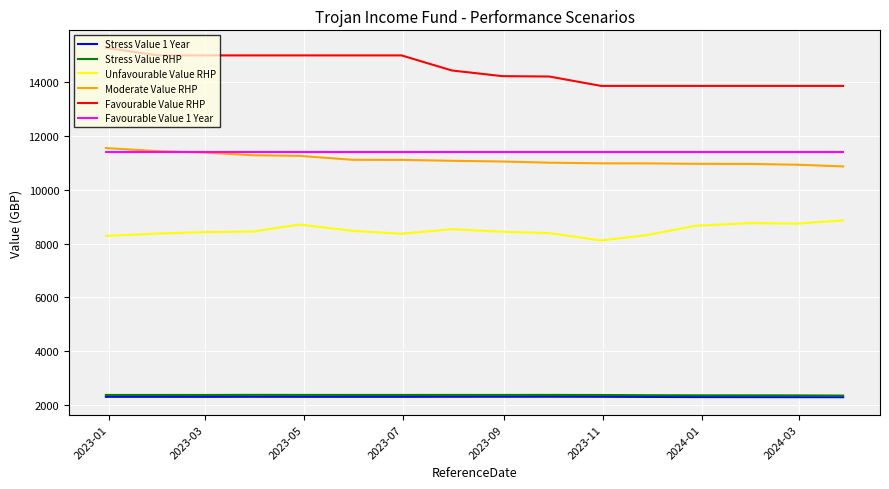

What is the lowest value of the Moderate Value RHP series?

10860.4